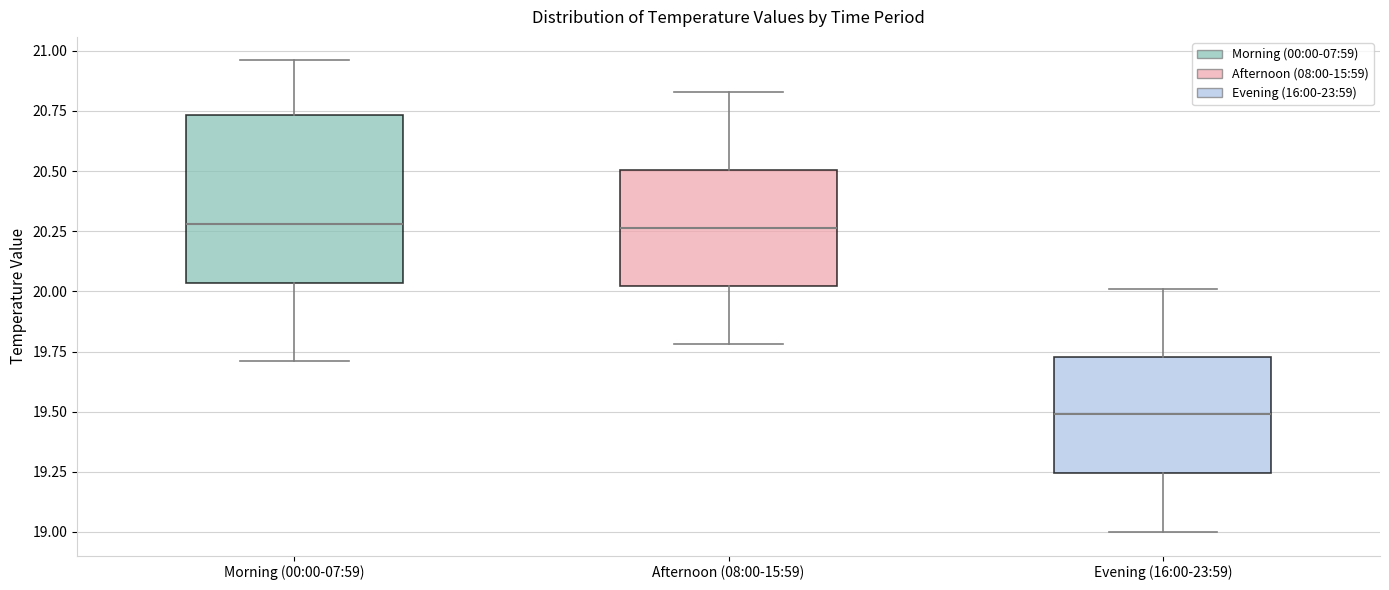

Which box's median line is the lowest?

Evening (16:00-23:59)